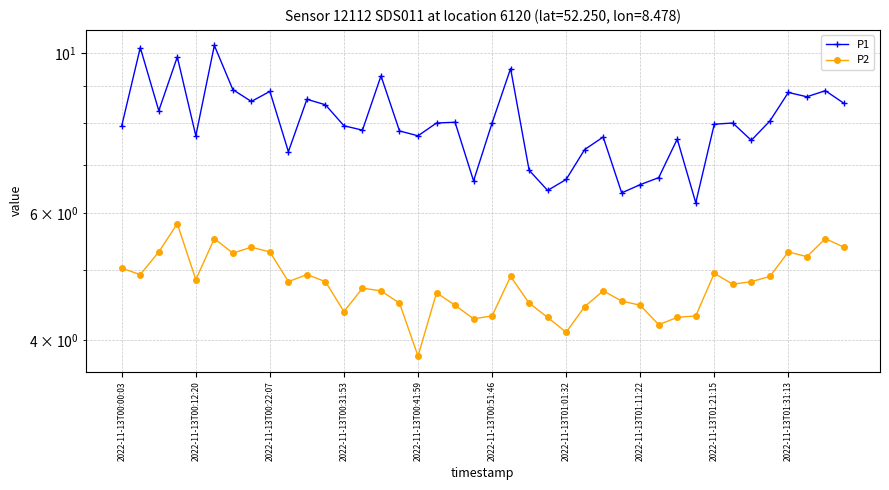

Is the value of P1 at 25 greater than the value of P2 at 27?

Yes